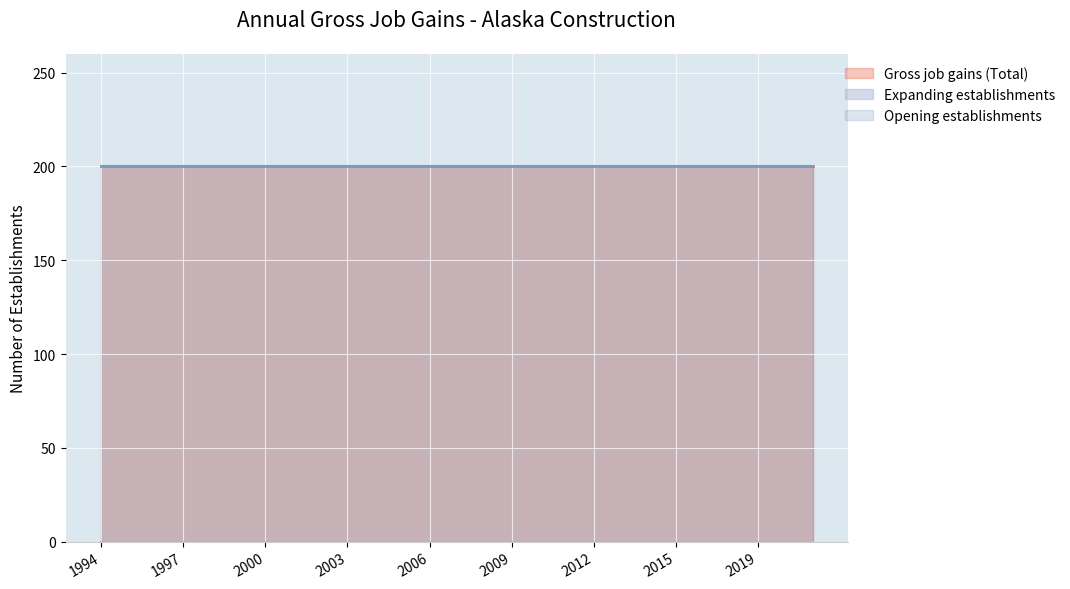

What is the value of the Gross job gains (Total) point at the 18th from the left?

200